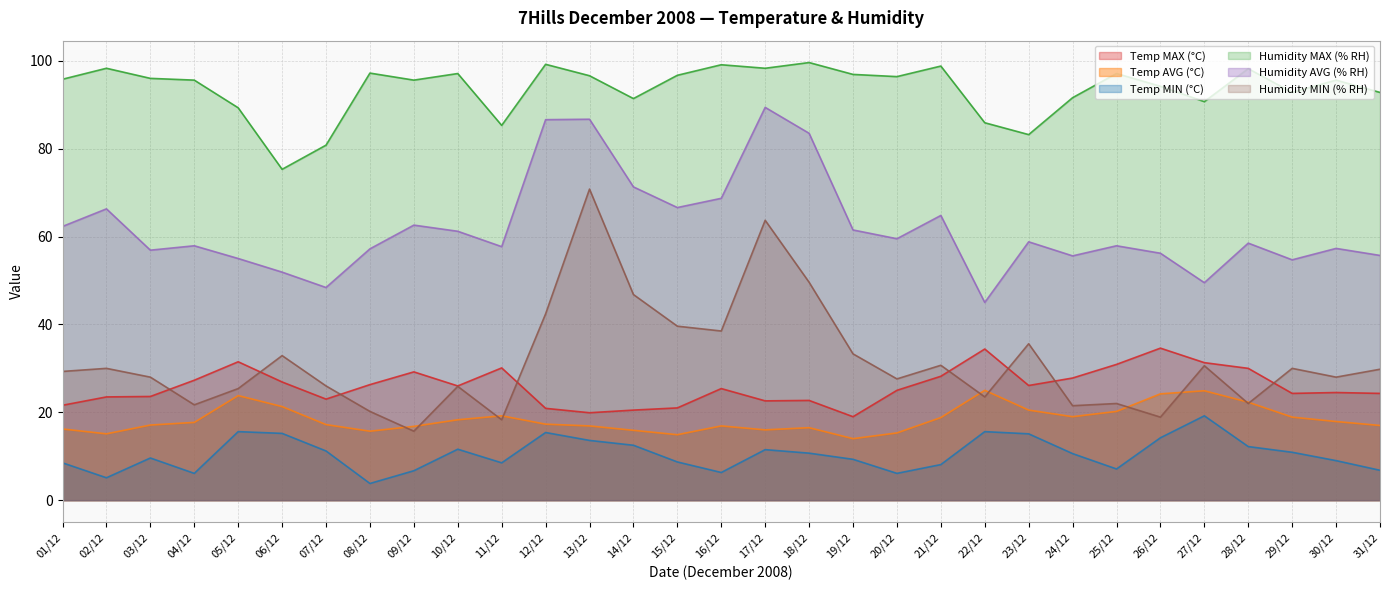

How many data points in Temp MIN (°C) are less than 10?

15